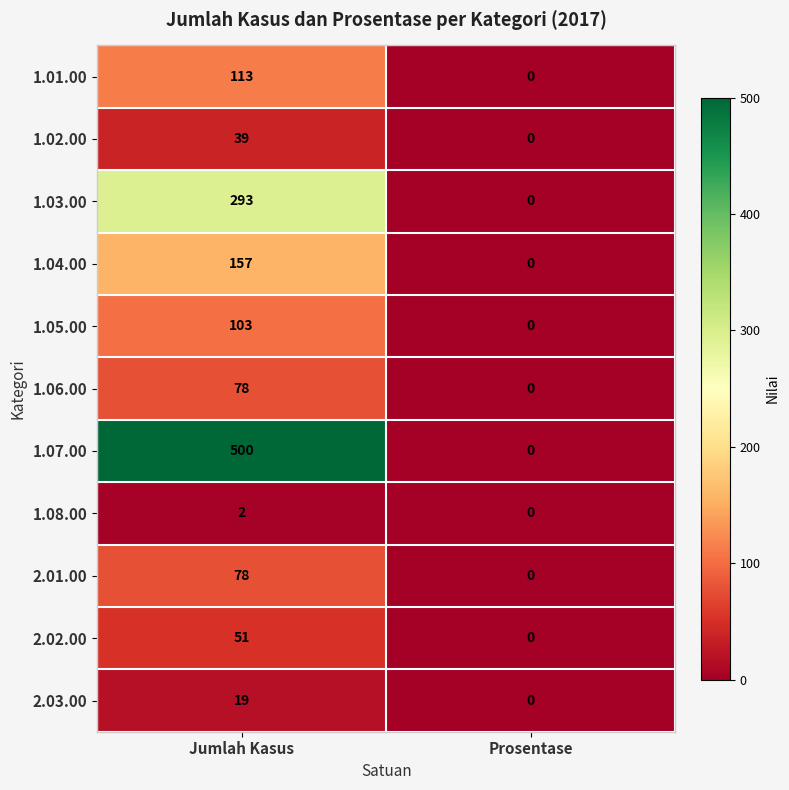

At which category does the chart reach its peak across all series?

Jumlah Kasus